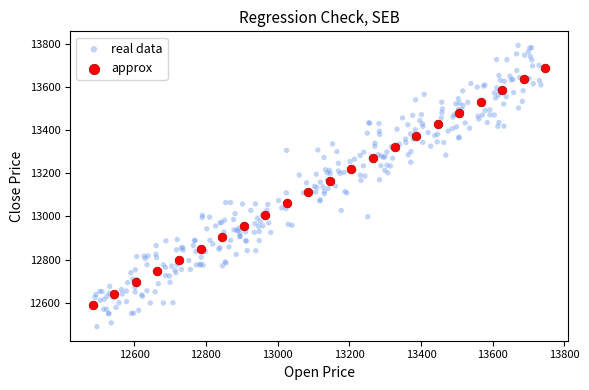

Which series reaches the maximum Y coordinate?

real data